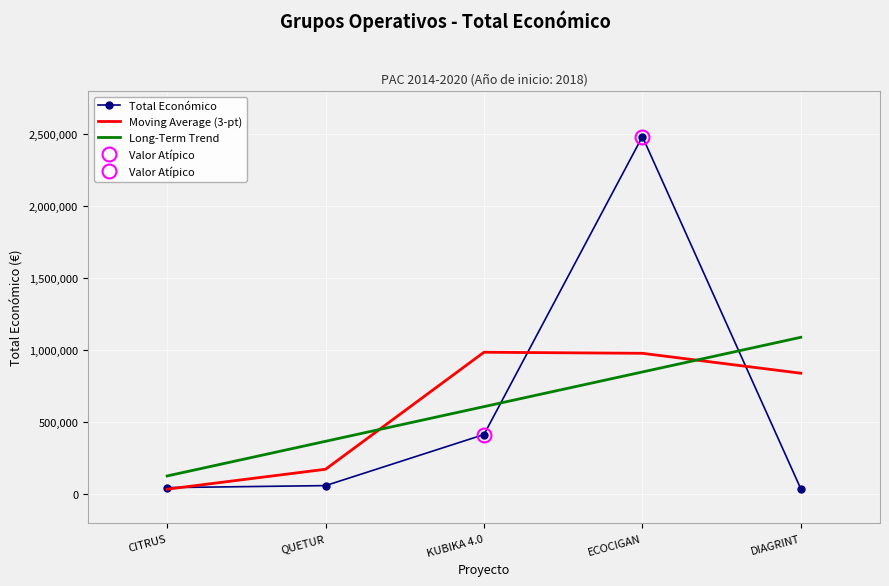

At which label is Total Económico closest to 1260819?

KUBIKA 4.0